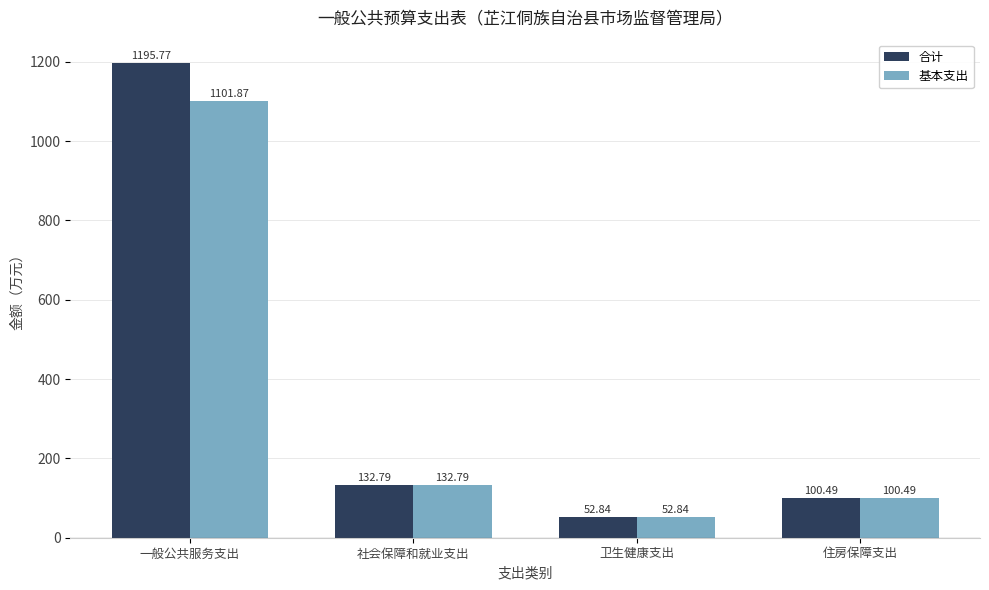

What is the value of the 合计 bar at the 3rd from the left?

52.8